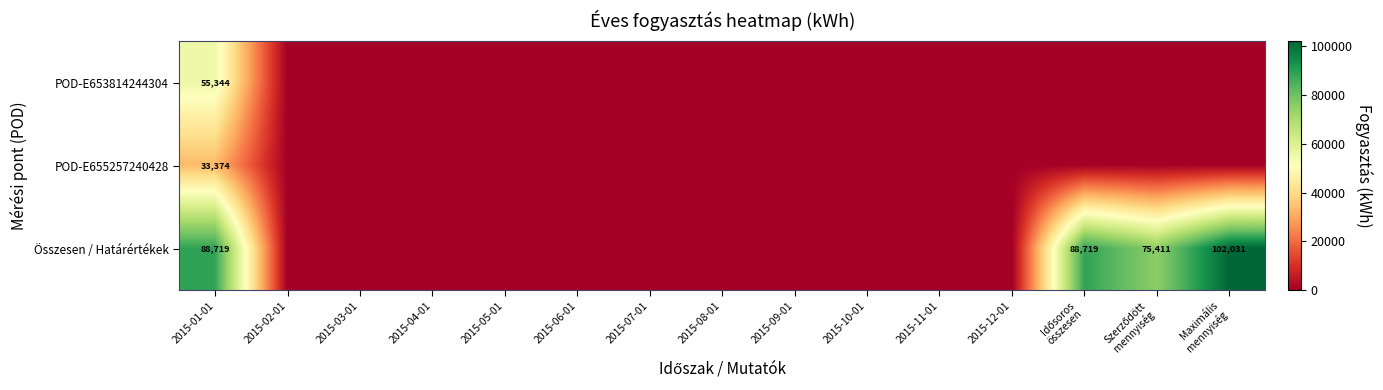

How many data points does each series have?

15